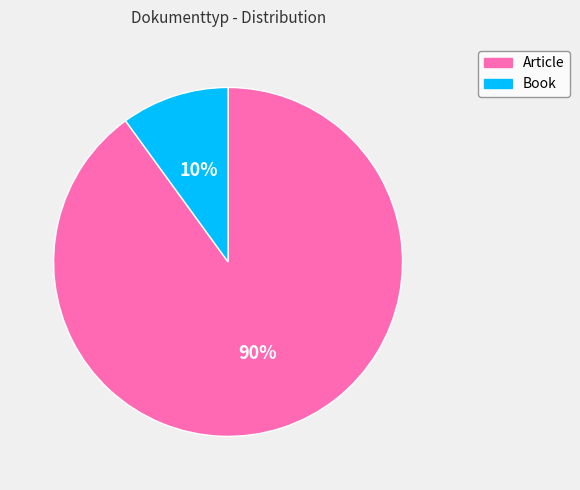

To the nearest percent, what is the difference between the largest and smallest slice percentages?

80%